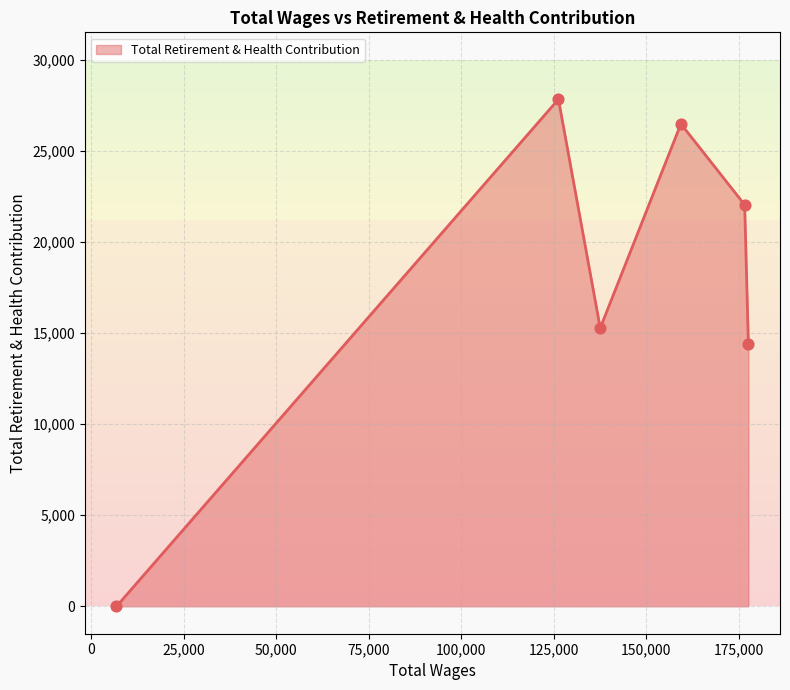

What is the difference between the second highest and second lowest values?

12107